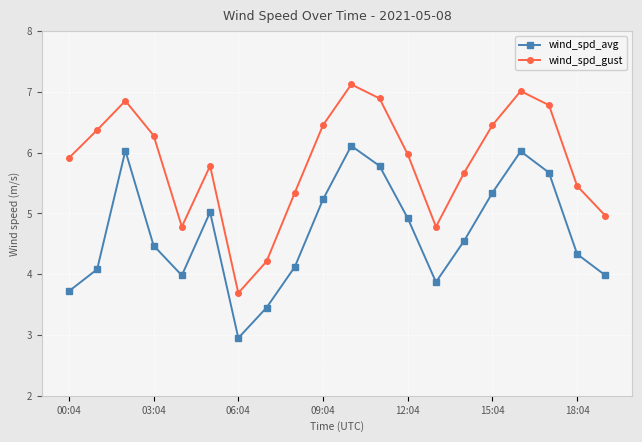

Rank the series by their maximum value, from lowest to highest.

wind_spd_avg, wind_spd_gust